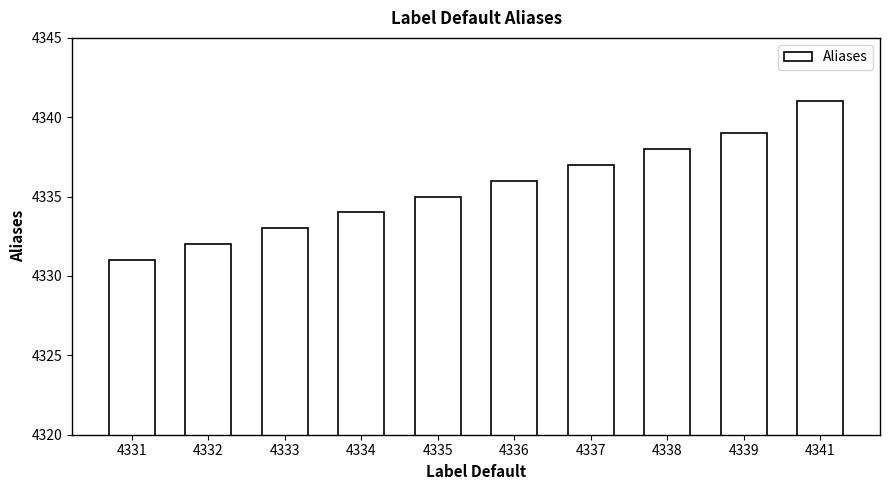

Count the number of data series in this chart.

1